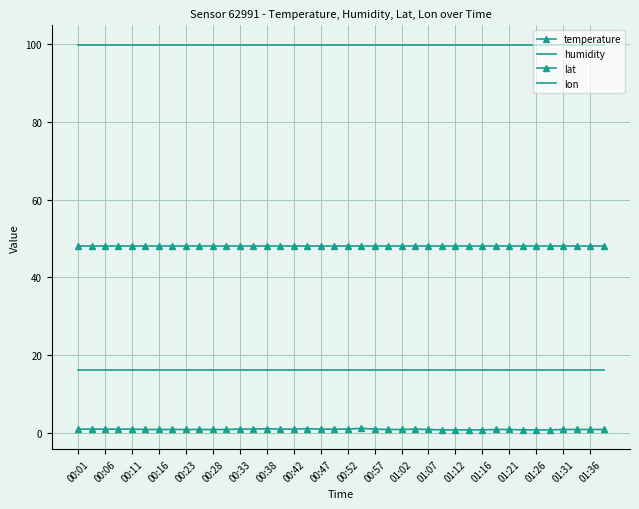

Reading left to right, what are all the values shown in this chart?

temperature: 1.0	1.0	1.0	1.0	1.0	0.9	0.9	0.9	0.9	0.9	0.9	0.9	1.0	1.0	1.1	1.0	1.0	1.1	1.0	1.0	1.0	1.2	1.0	0.9	0.9	1.0	0.9	0.8	0.8	0.8	0.8	0.9	0.9	0.8	0.8	0.8	0.9	0.9	0.9	0.9
humidity: 99.9	99.9	99.9	99.9	99.9	99.9	99.9	99.9	99.9	99.9	99.9	99.9	99.9	99.9	99.9	99.9	99.9	99.9	99.9	99.9	99.9	99.9	99.9	99.9	99.9	99.9	99.9	99.9	99.9	99.9	99.9	99.9	99.9	99.9	99.9	99.9	99.9	99.9	99.9	99.9
lat: 48.2	48.2	48.2	48.2	48.2	48.2	48.2	48.2	48.2	48.2	48.2	48.2	48.2	48.2	48.2	48.2	48.2	48.2	48.2	48.2	48.2	48.2	48.2	48.2	48.2	48.2	48.2	48.2	48.2	48.2	48.2	48.2	48.2	48.2	48.2	48.2	48.2	48.2	48.2	48.2
lon: 16.2	16.2	16.2	16.2	16.2	16.2	16.2	16.2	16.2	16.2	16.2	16.2	16.2	16.2	16.2	16.2	16.2	16.2	16.2	16.2	16.2	16.2	16.2	16.2	16.2	16.2	16.2	16.2	16.2	16.2	16.2	16.2	16.2	16.2	16.2	16.2	16.2	16.2	16.2	16.2